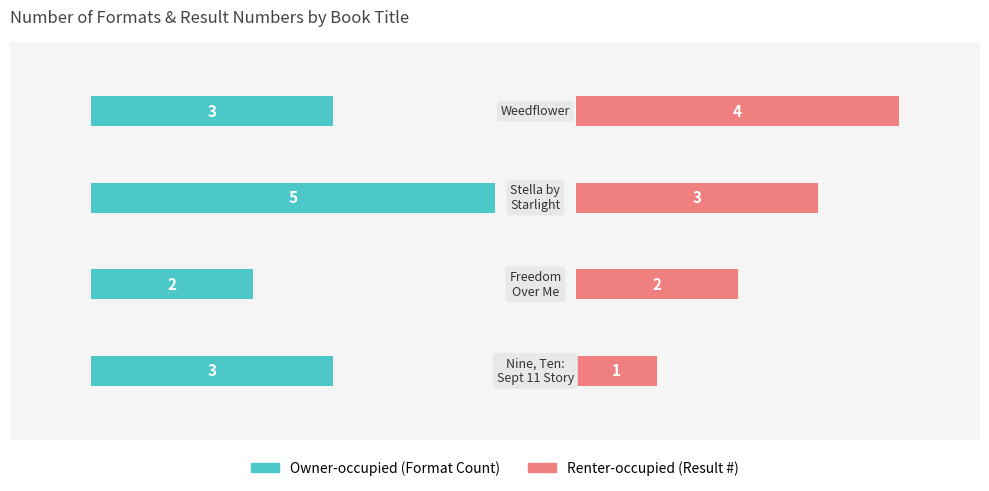

The value of Owner-occupied at −2 is 3. True or false?

True